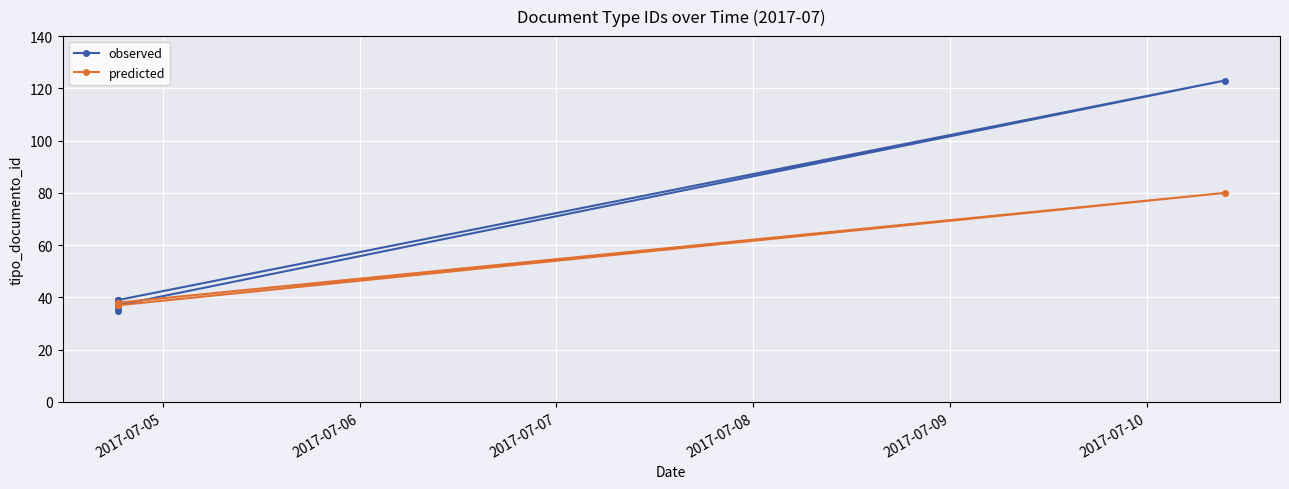

Where do observed and predicted first cross each other?

2017-07-05 and 2017-07-06